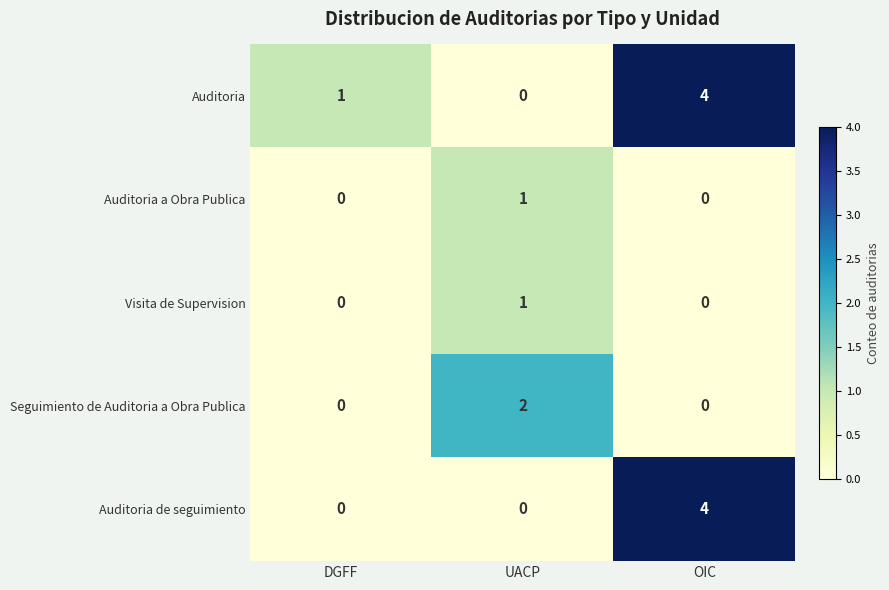

What is the difference between the highest and lowest values at OIC?

4